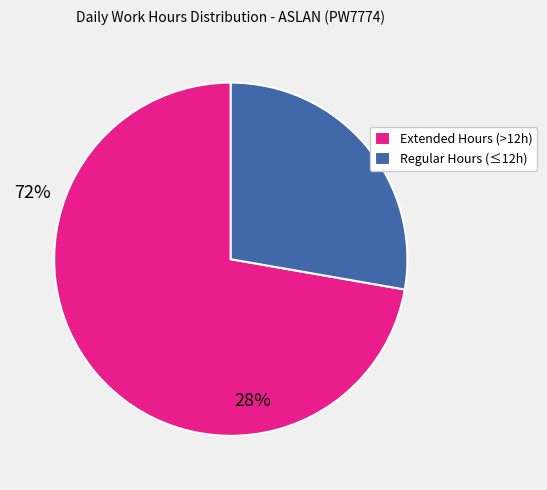

Rank the categories by value from lowest to highest.

Regular Hours (≤12h), Extended Hours (>12h)